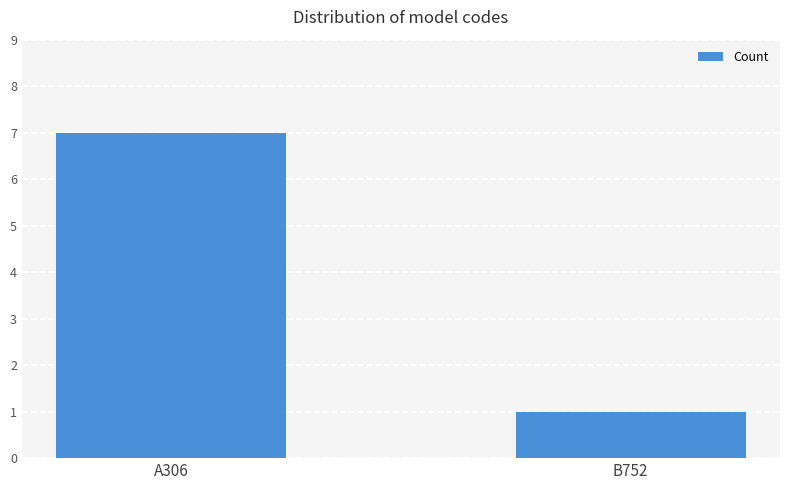

At which category does the chart reach its peak across all series?

A306